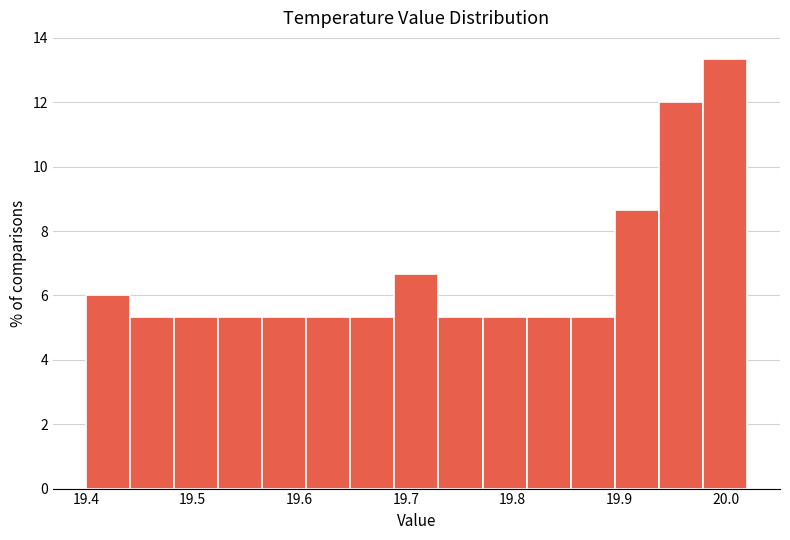

Reading left to right, list every bar in this chart as the range it spans on the x-axis followed by its height. Neither the bar edges nor the heights are printed on the chart, so give them approximately, as read against the axes.

19.40 to 19.44: 6.0
19.44 to 19.48: 5.4
19.48 to 19.52: 5.4
19.52 to 19.57: 5.4
19.57 to 19.61: 5.4
19.61 to 19.65: 5.4
19.65 to 19.69: 5.4
19.69 to 19.73: 6.6
19.73 to 19.77: 5.4
19.77 to 19.81: 5.4
19.81 to 19.85: 5.4
19.85 to 19.90: 5.4
19.90 to 19.94: 8.6
19.94 to 19.98: 12.0
19.98 to 20.02: 13.4